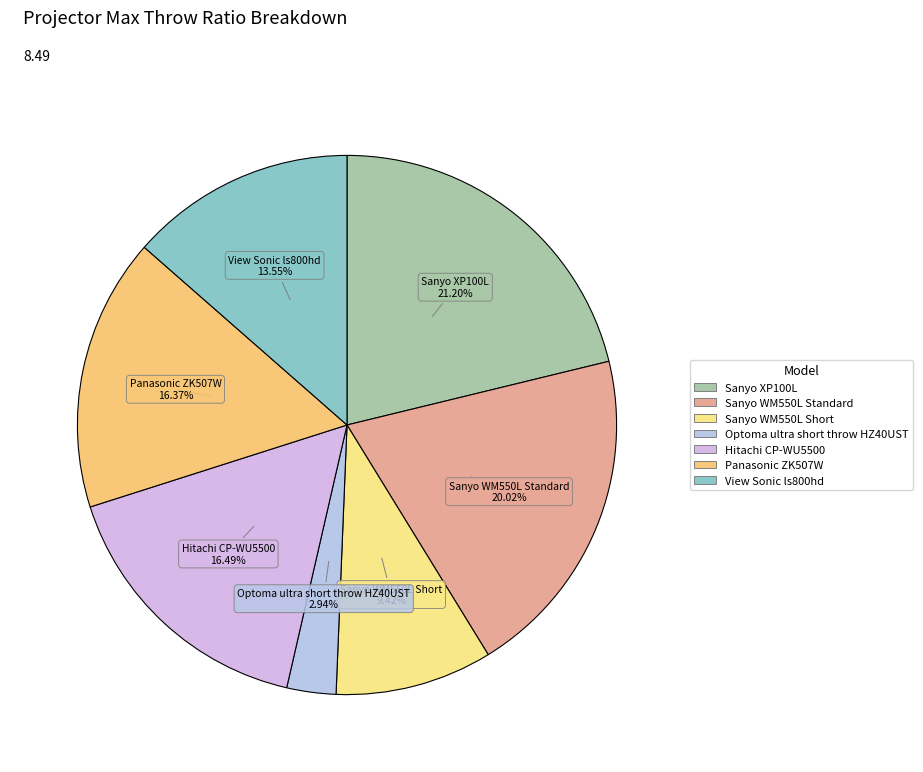

To the nearest percent, what is the difference between the largest and smallest slice percentages?

18%